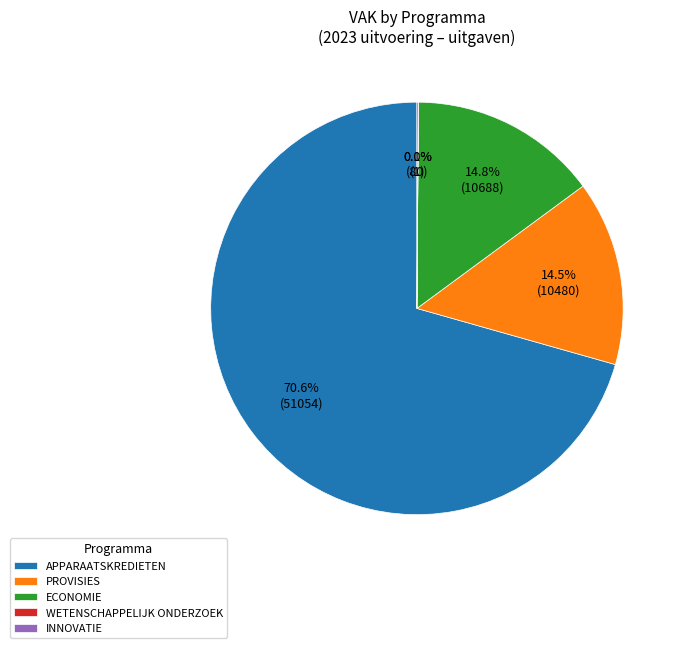

What portion of the pie excludes APPARAATSKREDIETEN?

29.4%